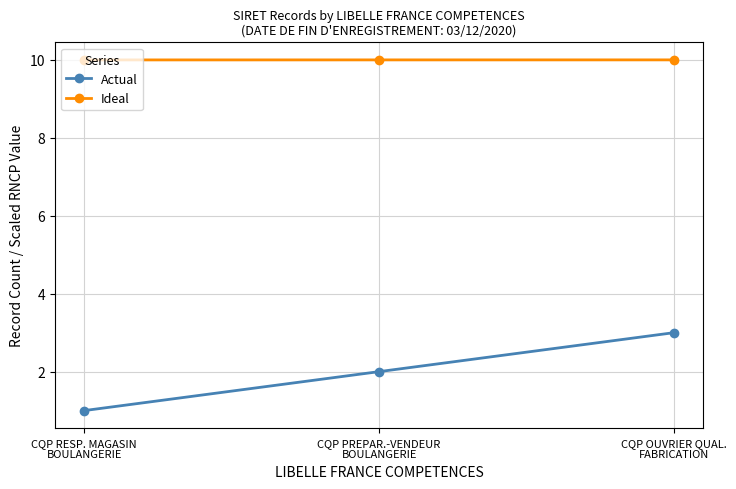

What is the minimum value shown in the chart?

1.0